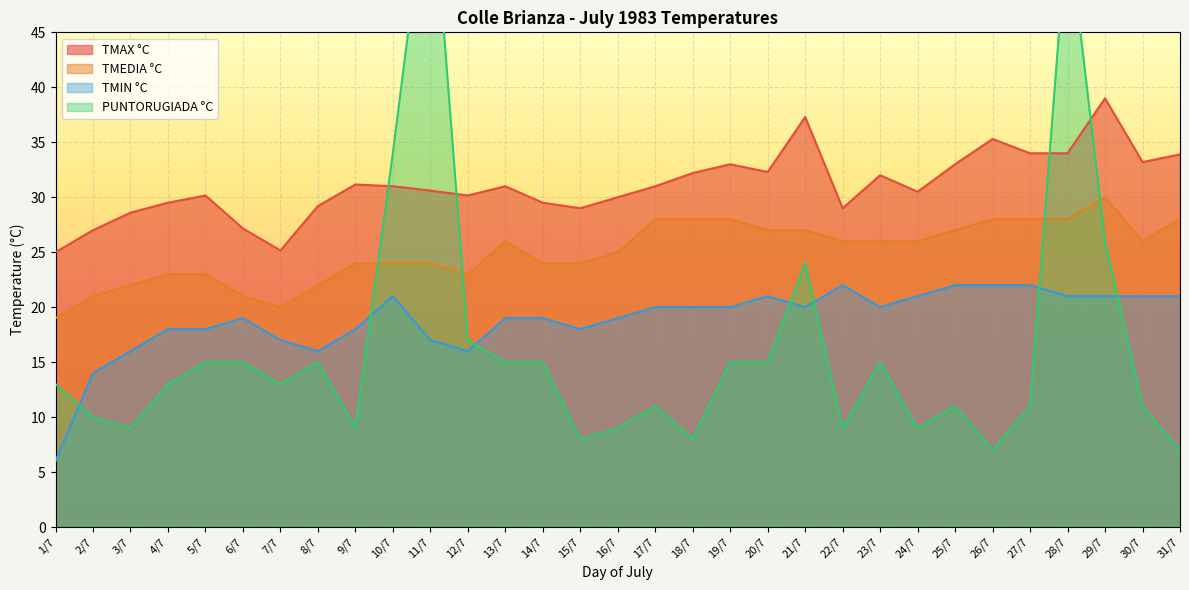

What is the average value of the TMAX °C series?

31.1